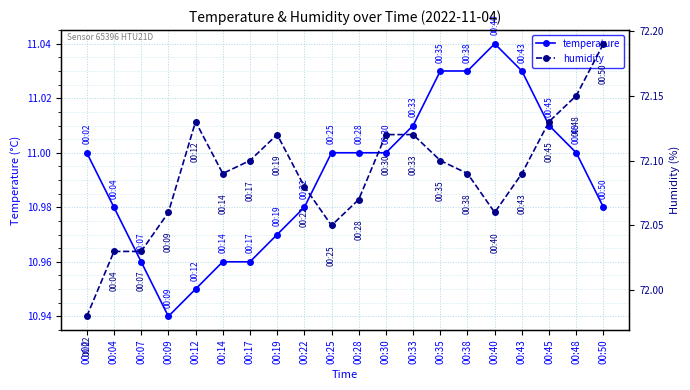

How many interior local valleys does the humidity series have?

3